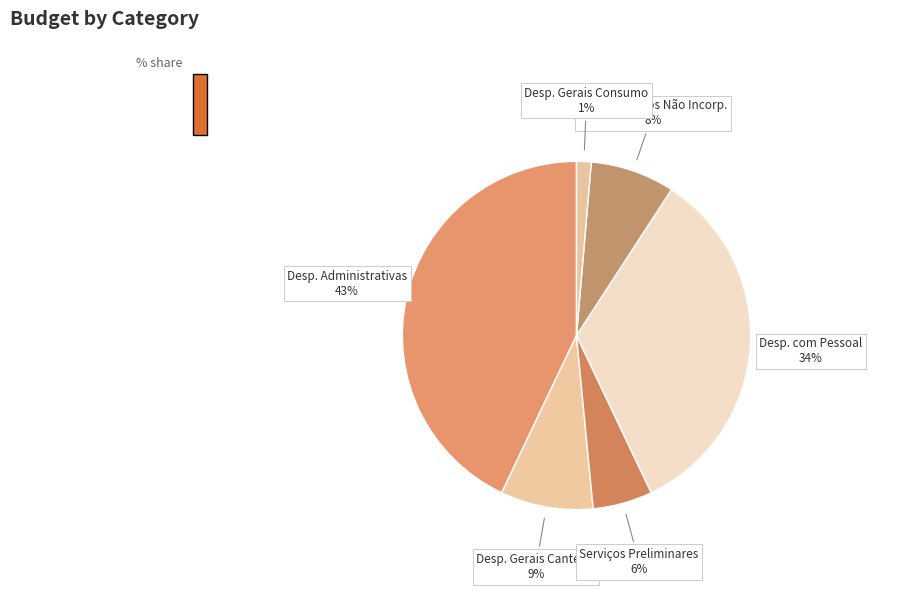

To the nearest percent, what percentage of the pie is Desp. Gerais Consumo?

1%